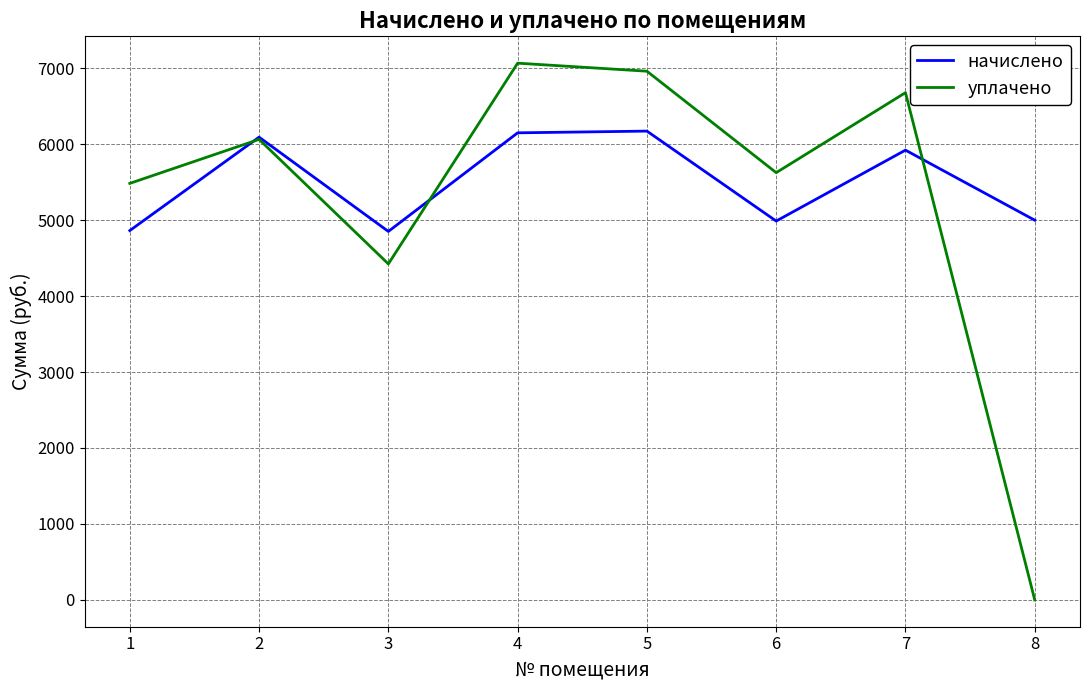

Between 1 and 7, which series saw the biggest shift?

уплачено